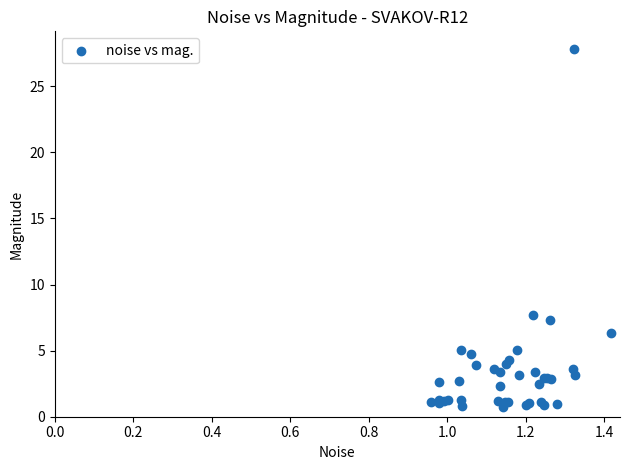

What Y value in the scatter plot is closest to 14?

7.7